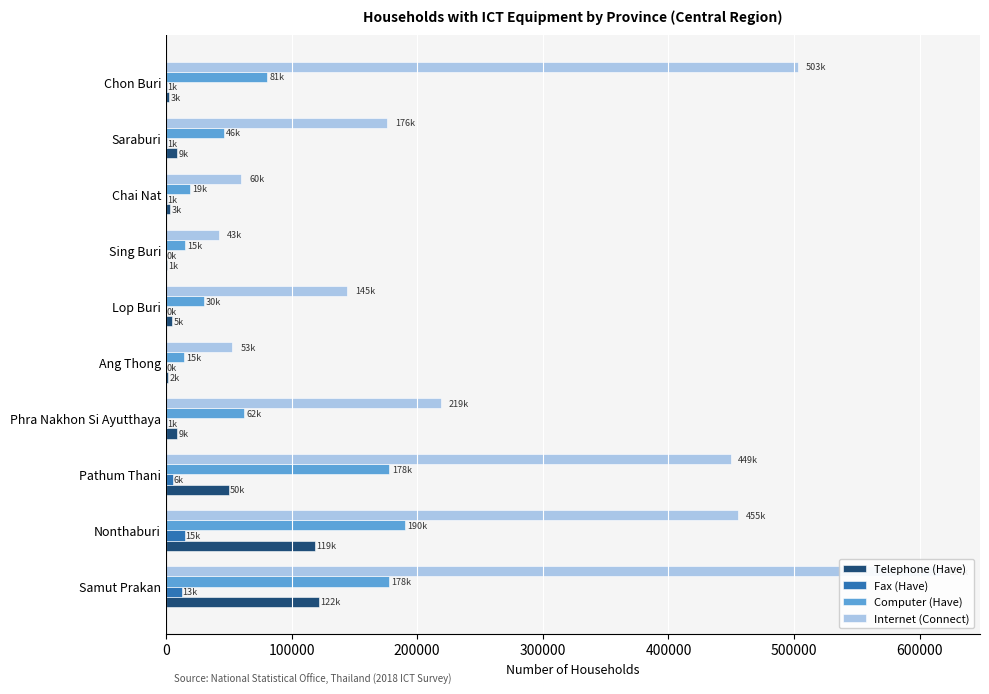

Between Samut Prakan and Pathum Thani, which series saw the biggest shift?

Internet (Connect)